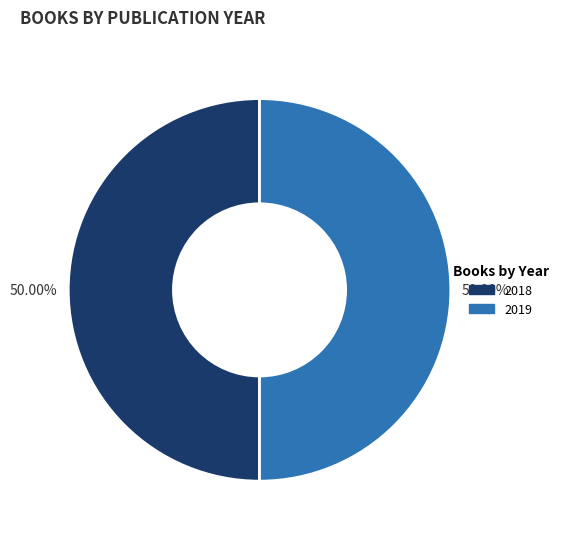

Count the number of slices in the pie.

2